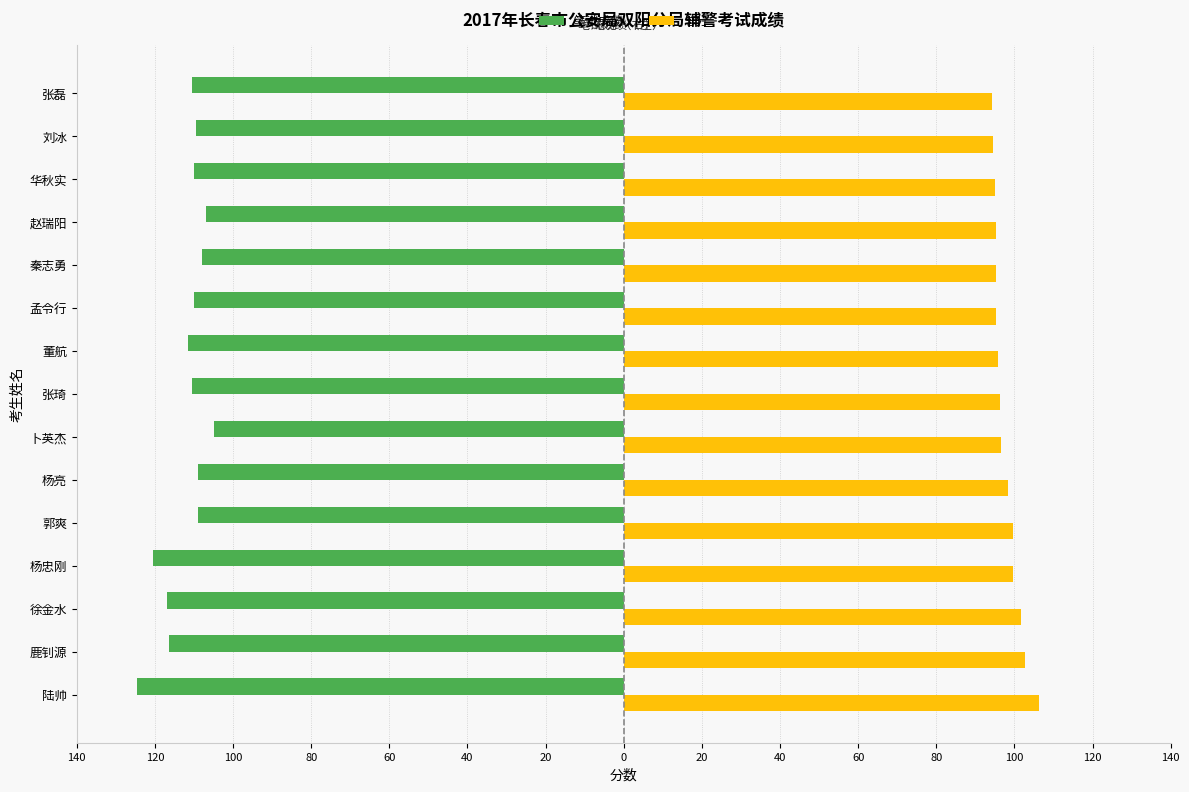

At how many categories does at least one series exceed 1?

15